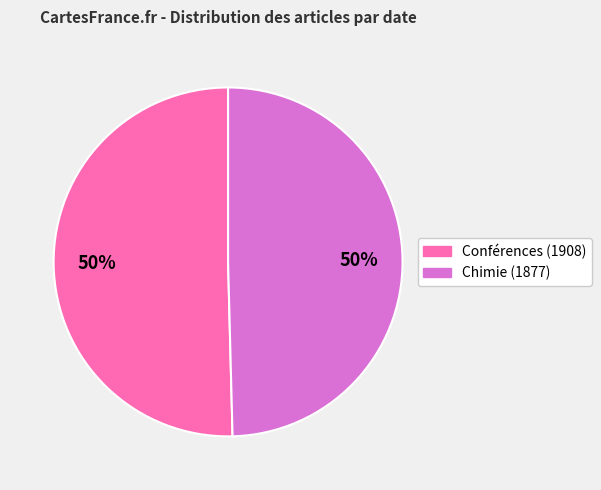

How many slices are in this pie chart?

2